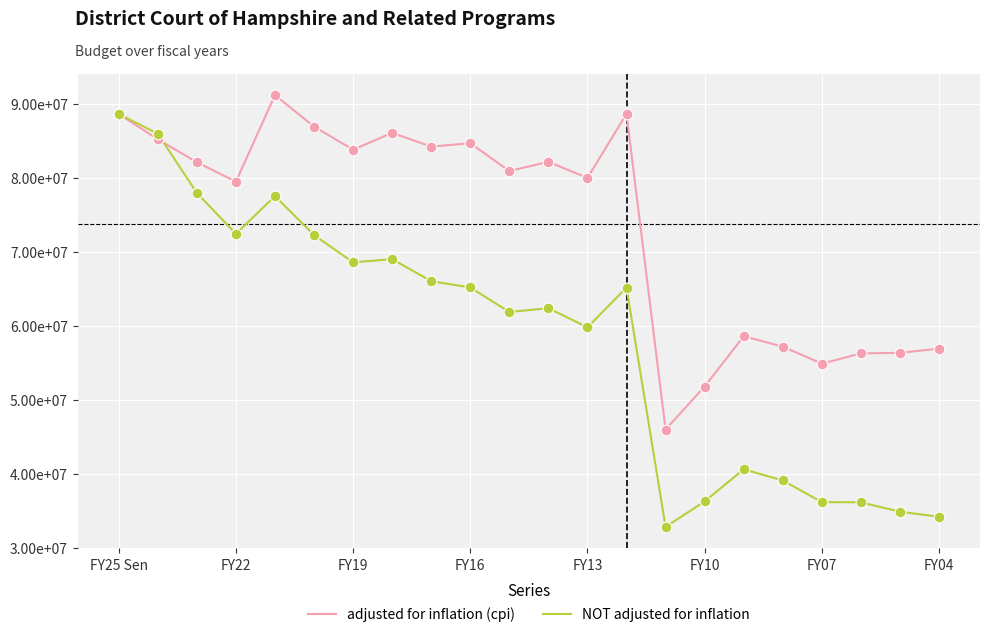

What are all the series names shown in the legend?

adjusted for inflation (cpi), NOT adjusted for inflation